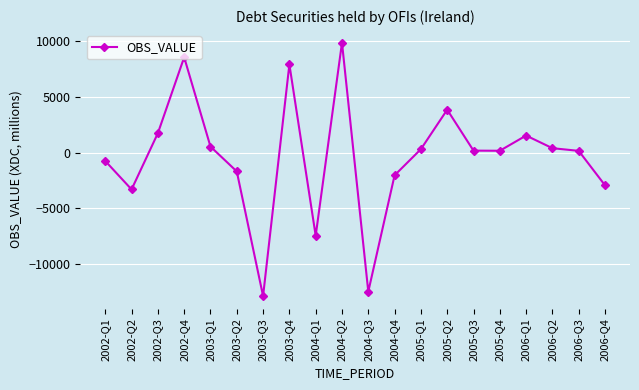

What is the greatest value displayed?

9874